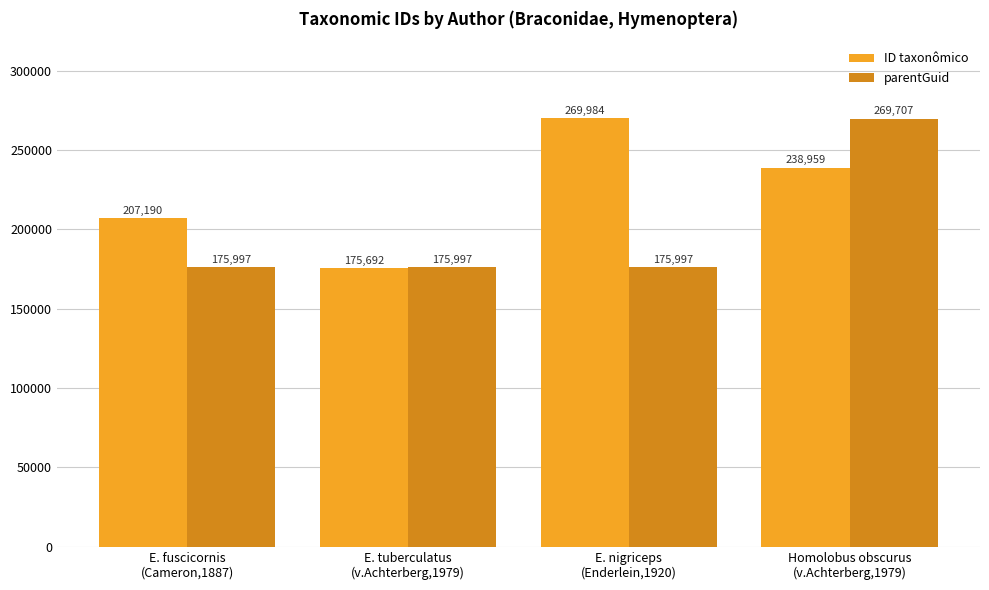

Reading right to left, list all the values displayed in this chart.

ID taxonômico: Homolobus obscurus
(v.Achterberg,1979)=238959	E. nigriceps
(Enderlein,1920)=269984	E. tuberculatus
(v.Achterberg,1979)=175692	E. fuscicornis
(Cameron,1887)=207190
parentGuid: Homolobus obscurus
(v.Achterberg,1979)=269707	E. nigriceps
(Enderlein,1920)=175997	E. tuberculatus
(v.Achterberg,1979)=175997	E. fuscicornis
(Cameron,1887)=175997